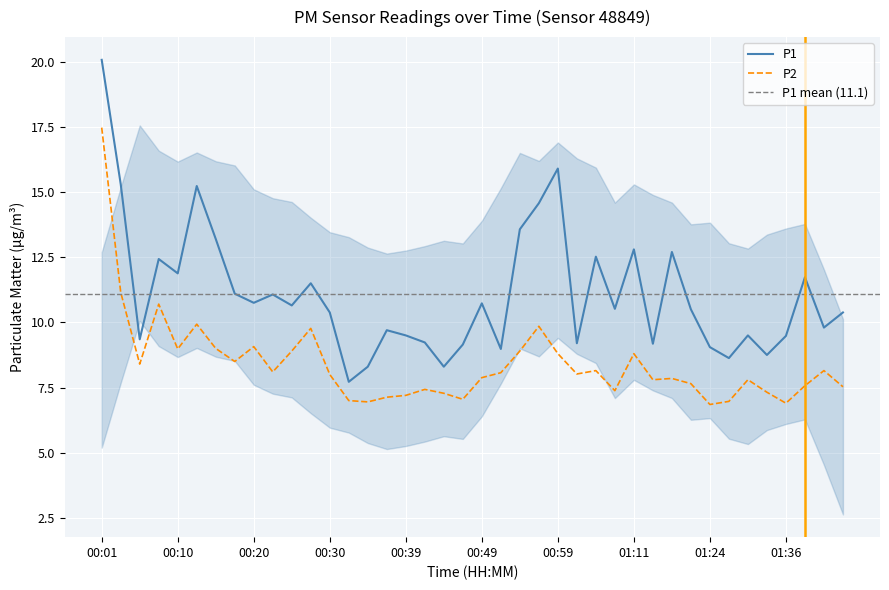

What is the highest value of the P1 series?

20.1